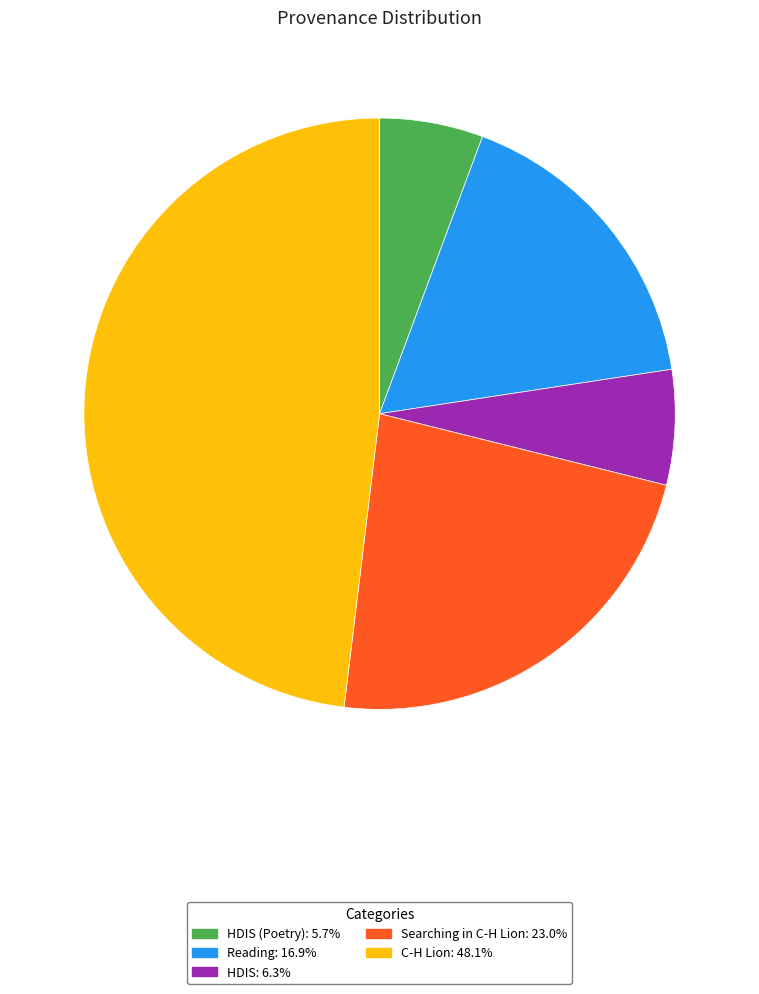

Is there any slice that represents more than half of the pie?

No